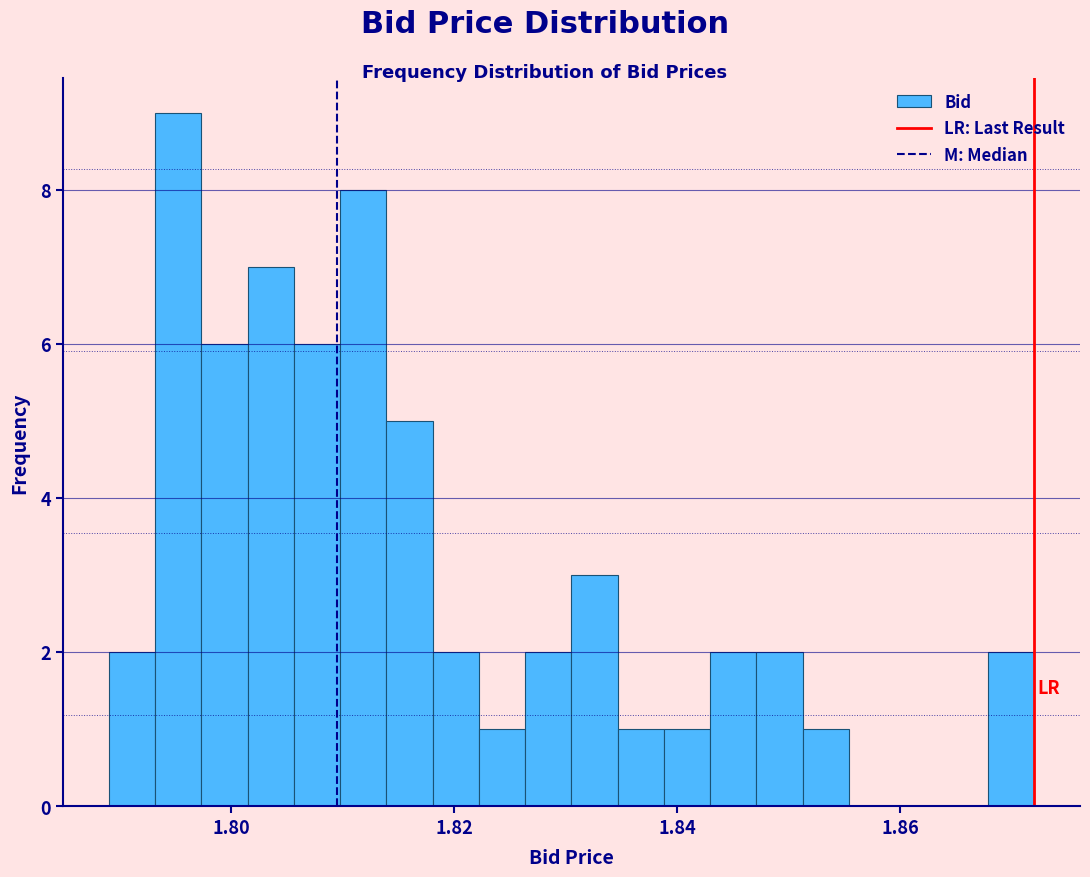

Around what value on the x-axis is the tallest bar? Give the approximate position of its centre, as read against the axis.

1.796